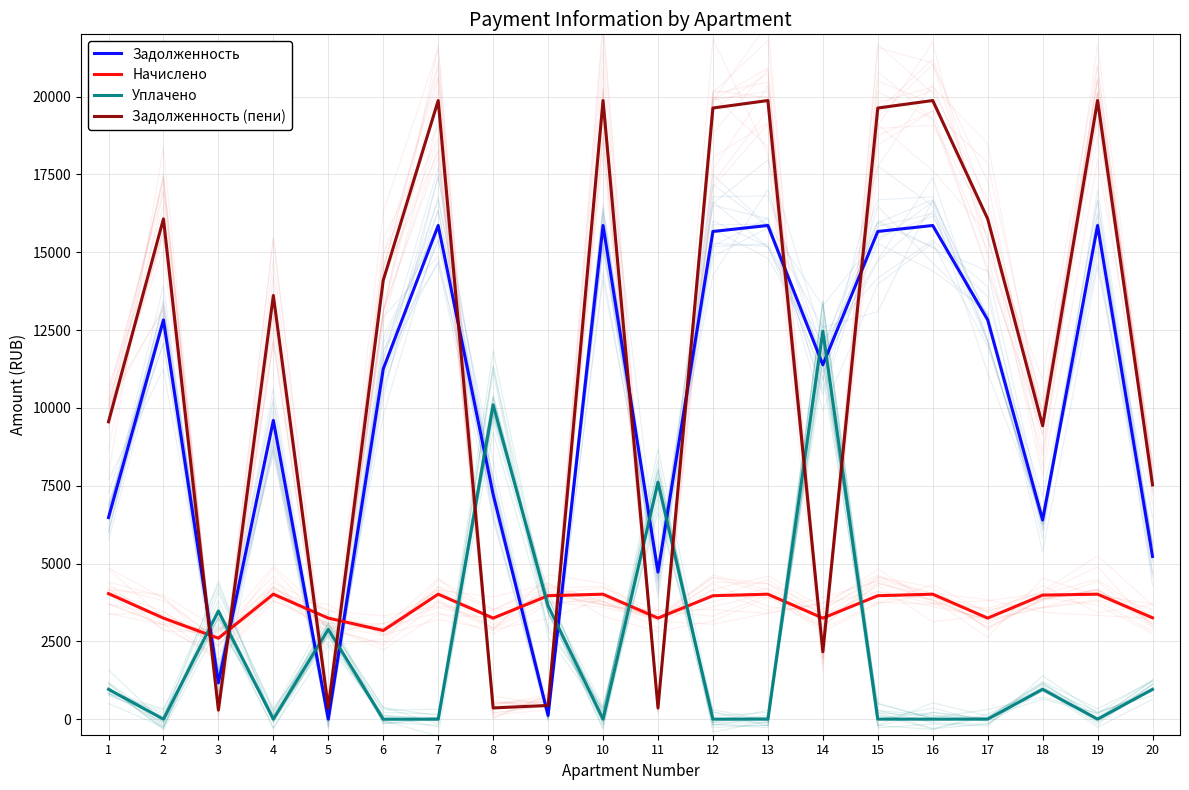

What is the total value across all series at 10?

39747.1